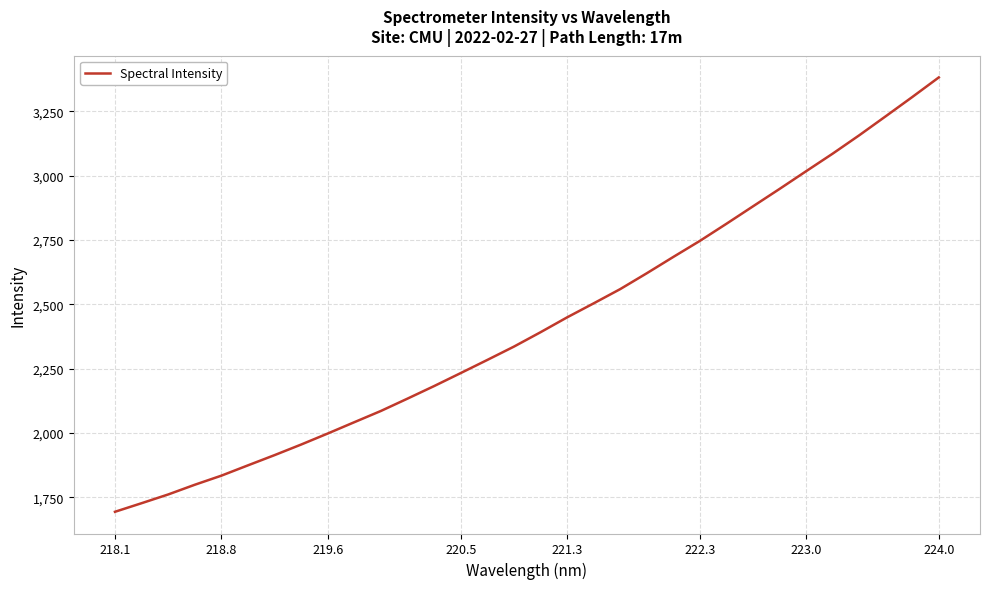

What is the smallest value displayed?

1694.1